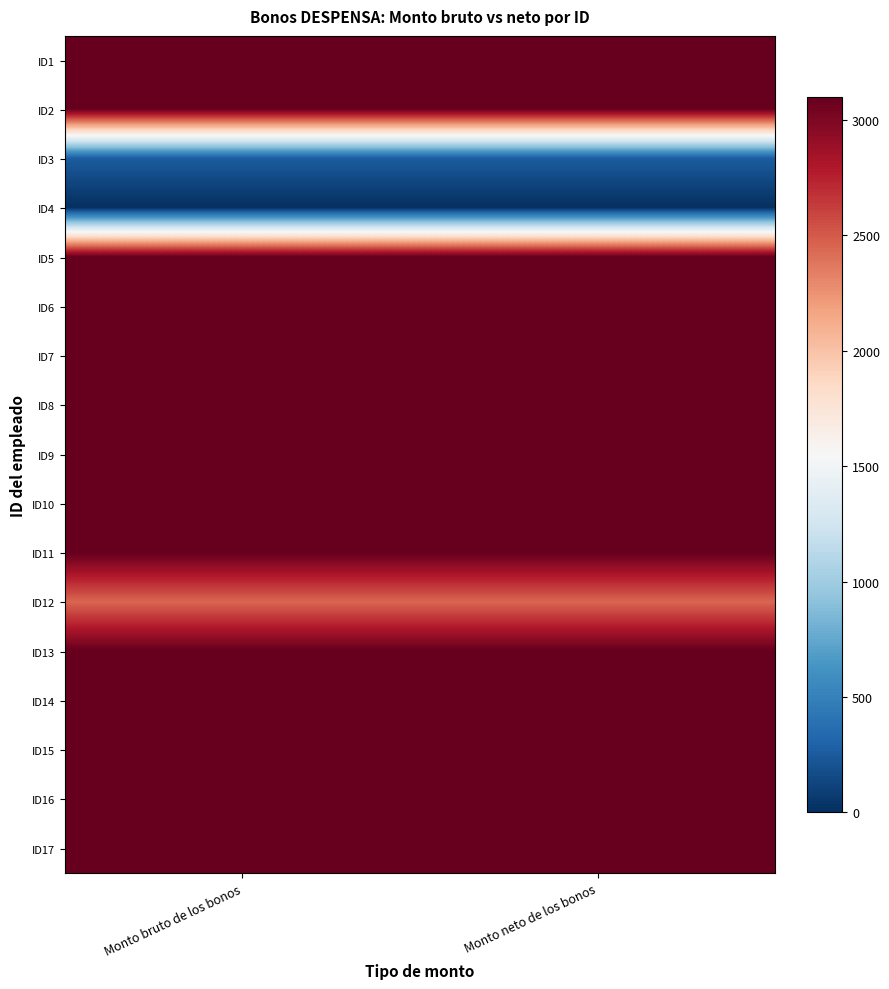

Rank the series by their maximum value, from lowest to highest.

ID4, ID3, ID12, ID1, ID2, ID5, ID6, ID7, ID8, ID9, ID10, ID11, ID13, ID14, ID15, ID16, ID17